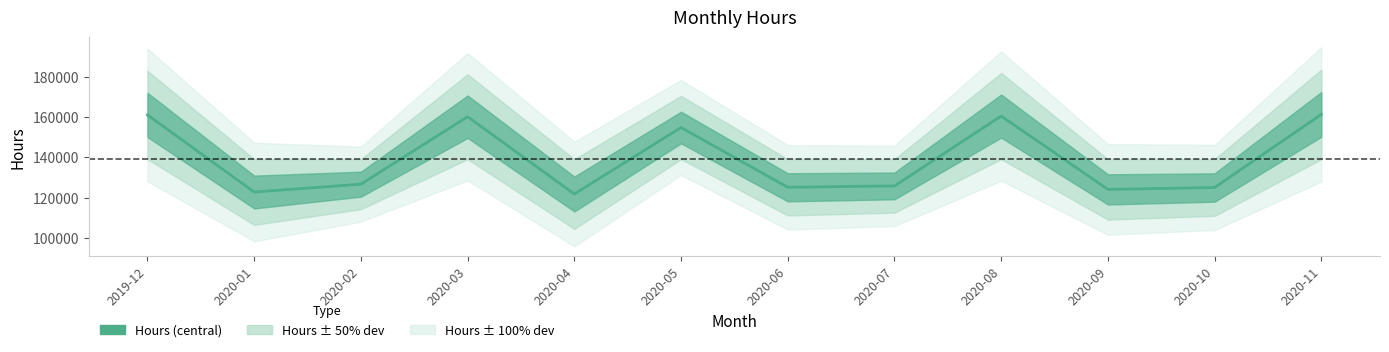

What is the greatest value displayed?

161376.0